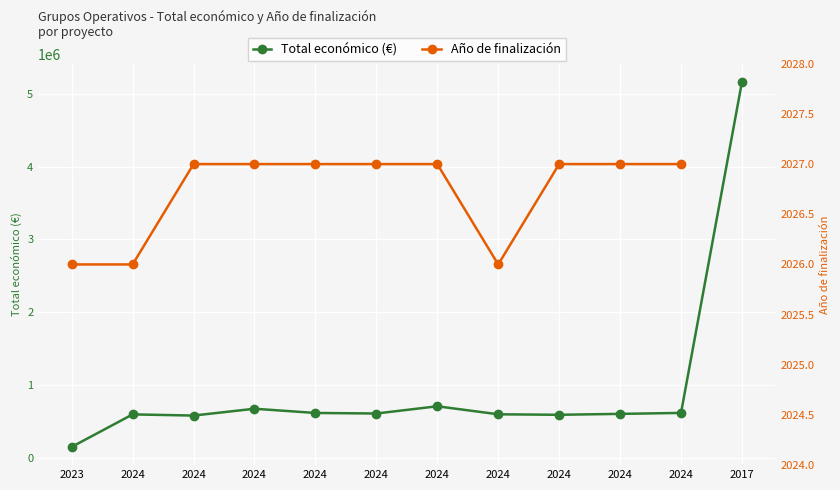

True or false: Total económico (€) and Año de finalización cross at least once.

False